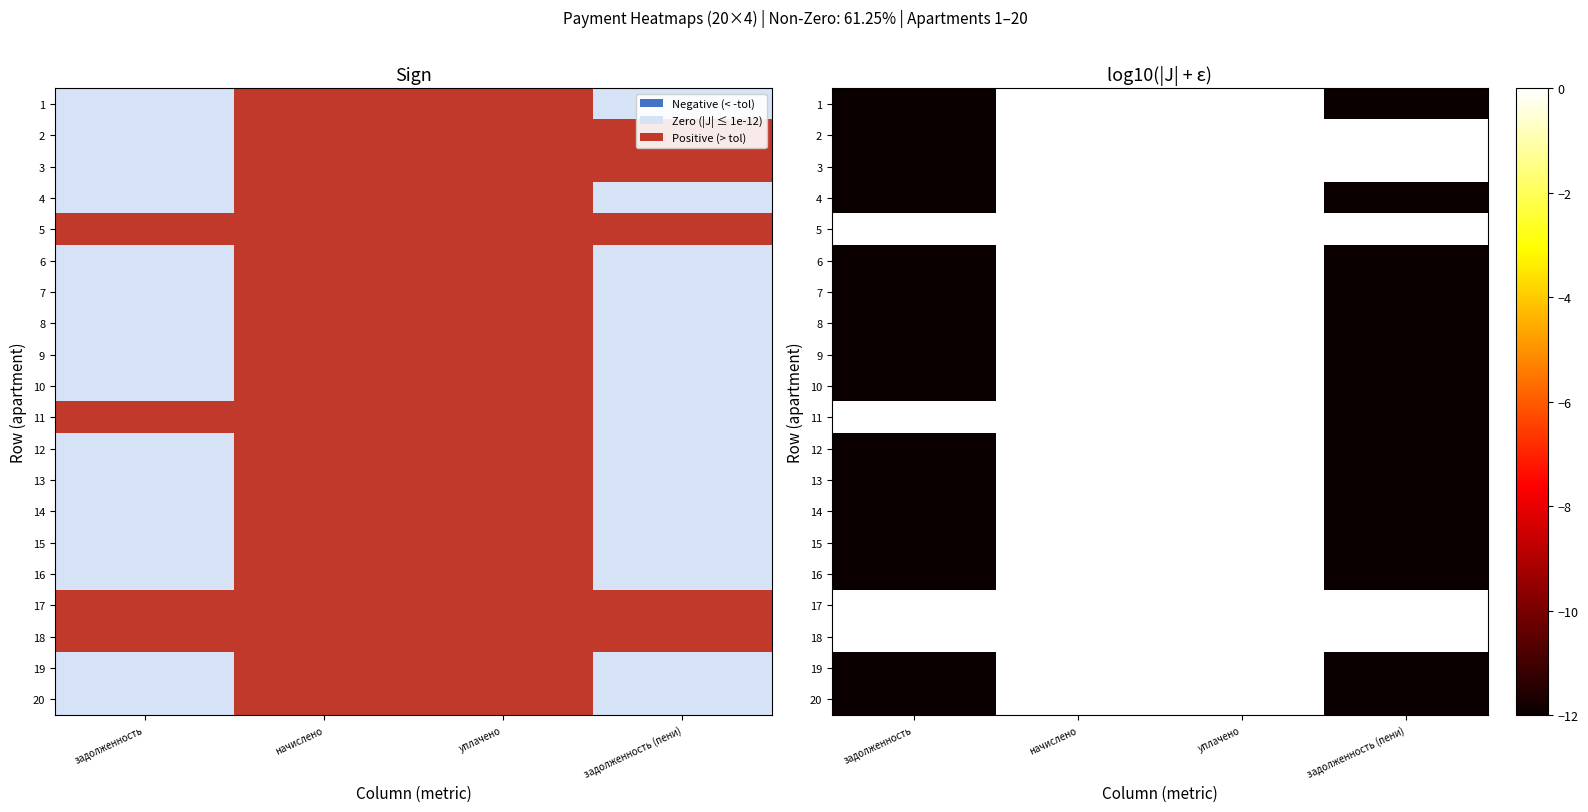

What is the maximum value shown in the chart?

3.3